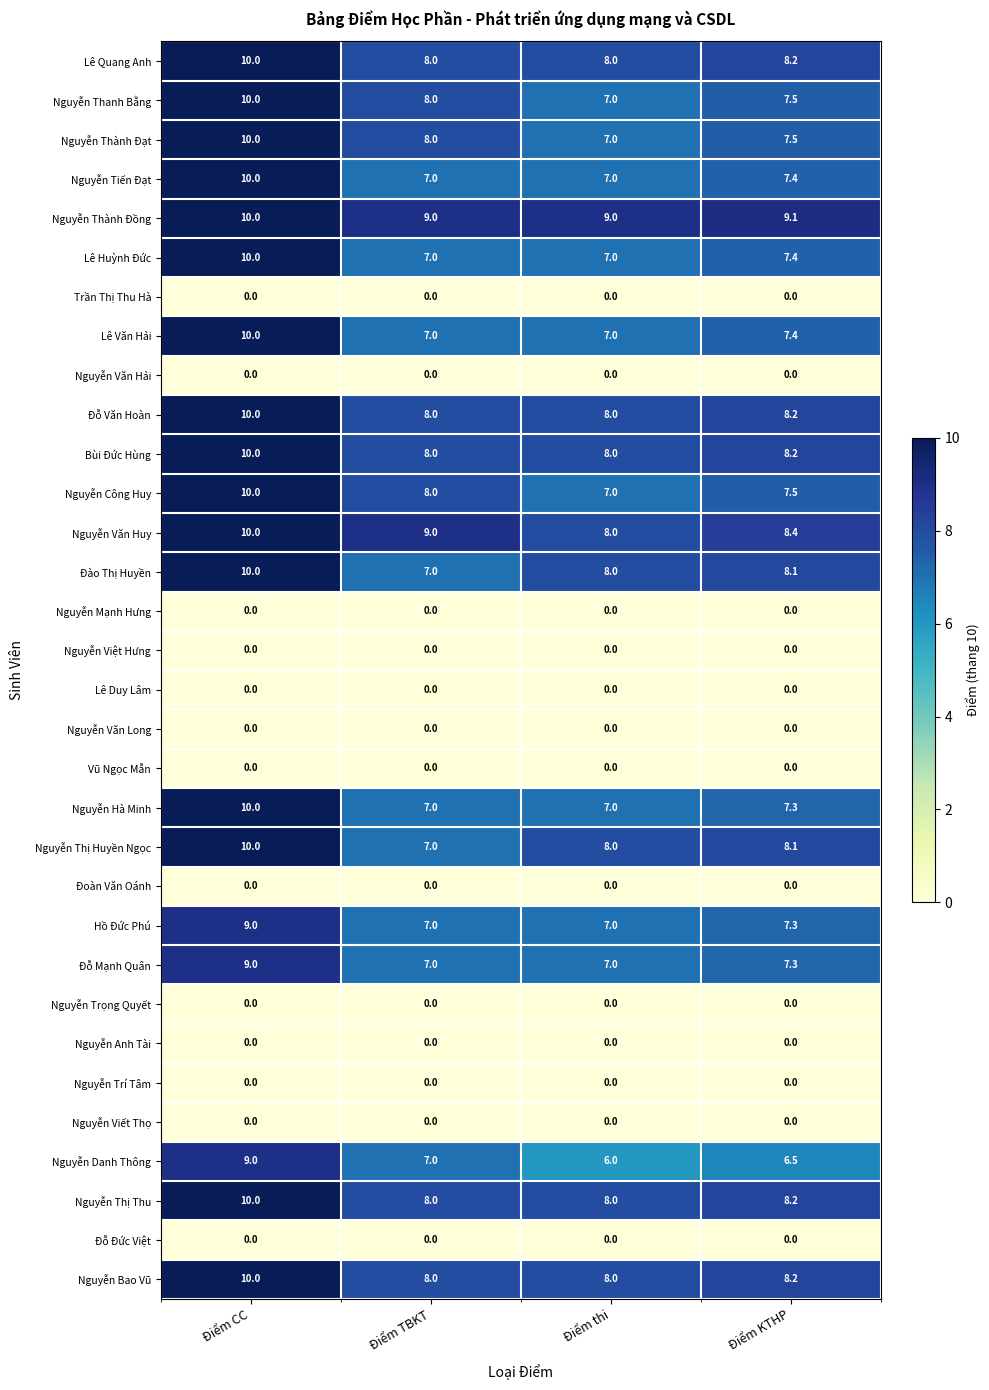

What is the greatest value displayed?

10.0